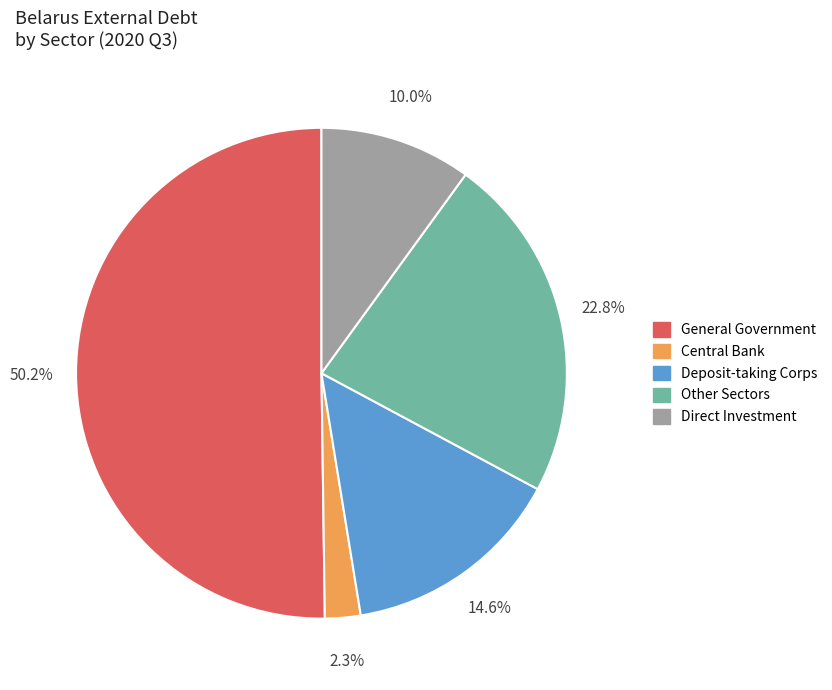

How many segments does this pie chart have?

5